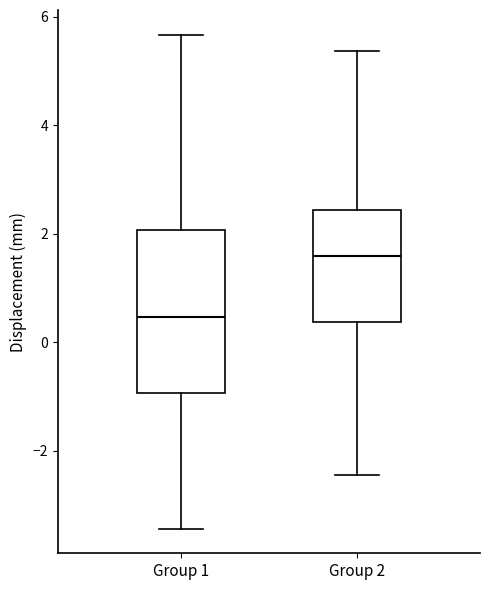

Where does the lower whisker of the box for Group 2 end on the y-axis? The values are not printed on the chart, so give them approximately, as read against the axis.

-2.4